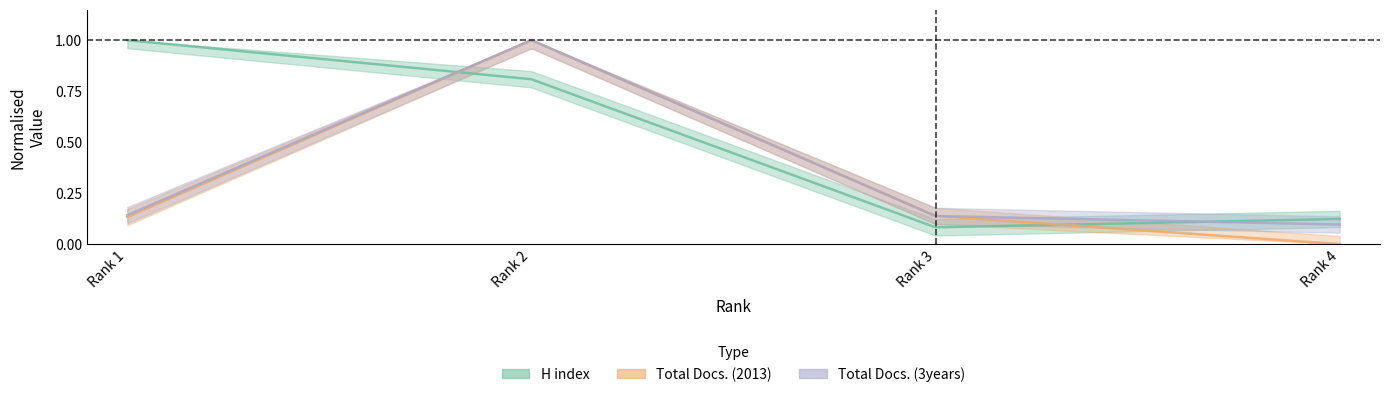

In Total Docs. (2013), how many points are higher than both neighbors (excluding endpoints)?

1